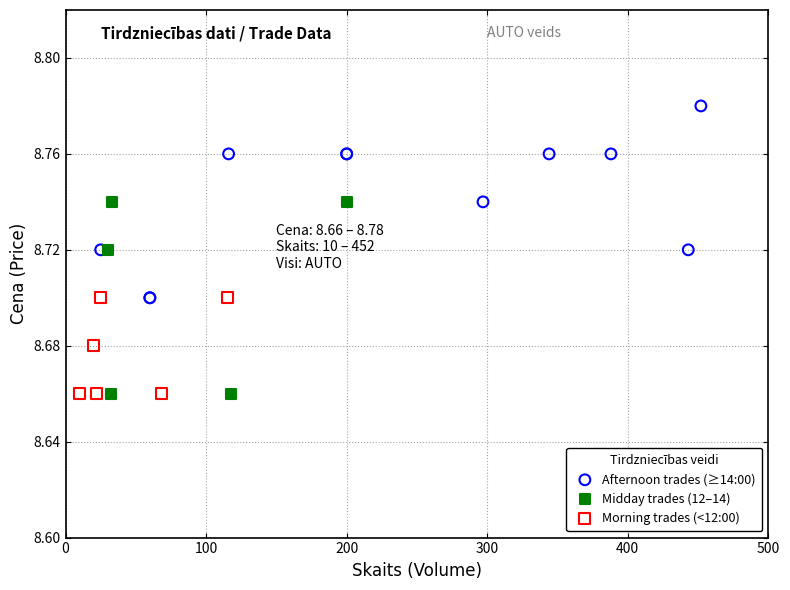

Which series contains the highest Y value?

Afternoon trades (≥14:00)